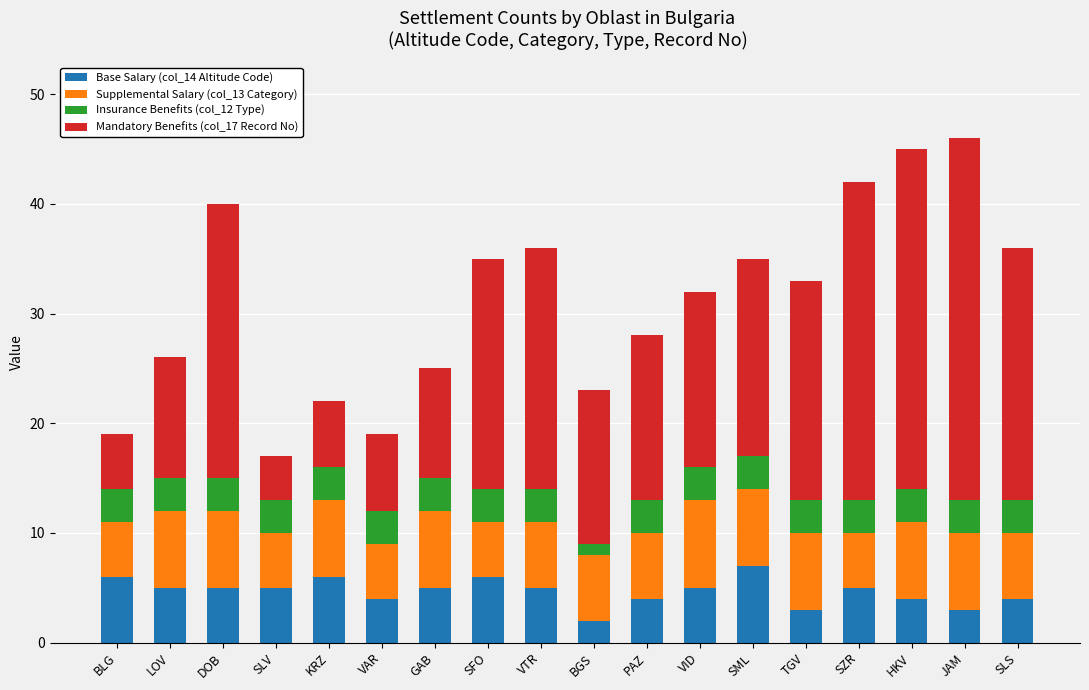

Are the bars grouped side by side (vs. stacked)?

No